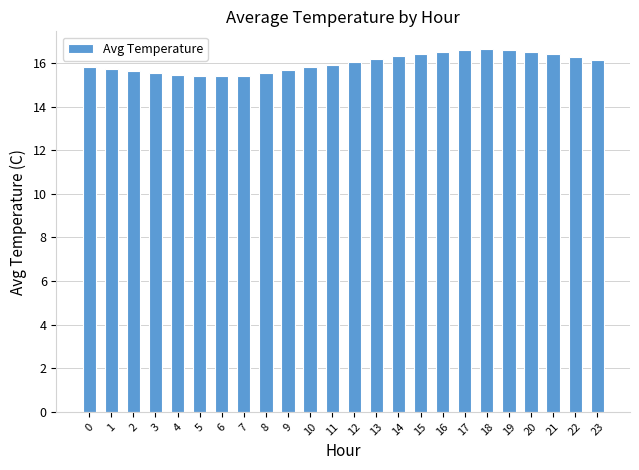

What is the minimum value shown in the chart?

15.4